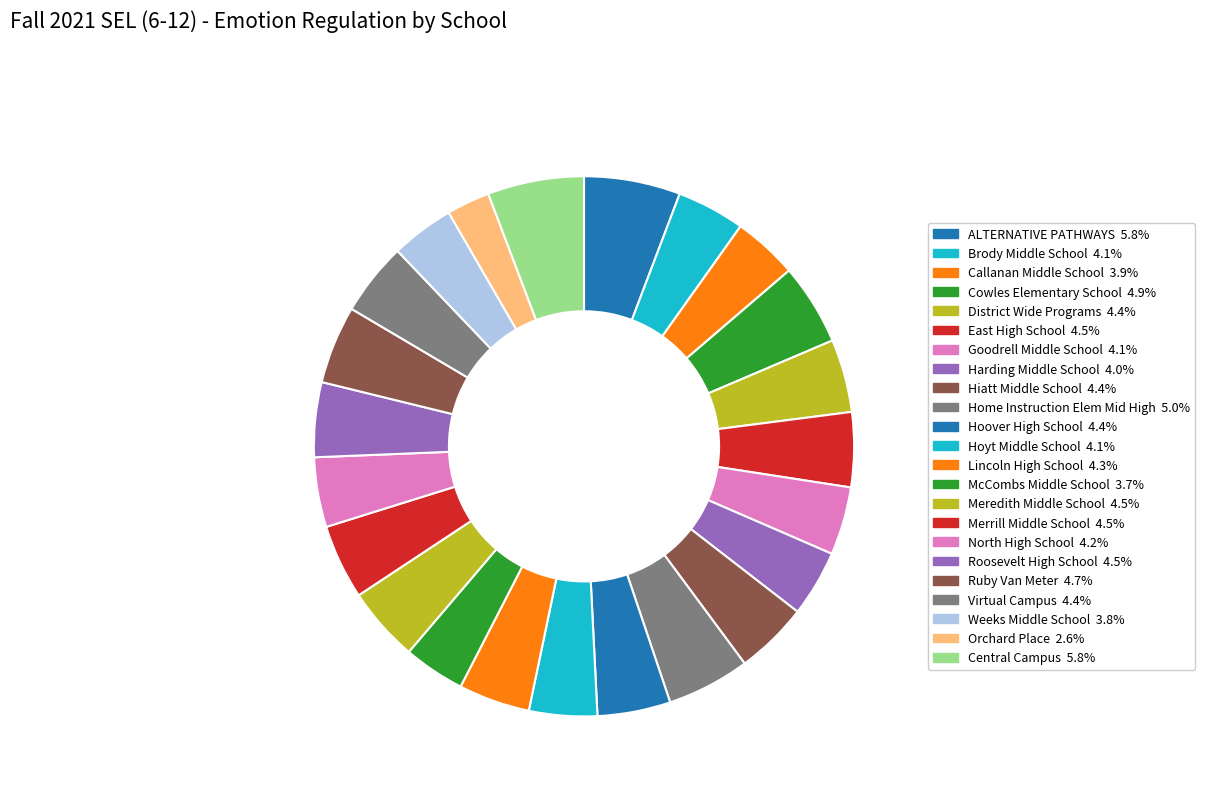

Is Harding Middle School the majority of the pie?

No